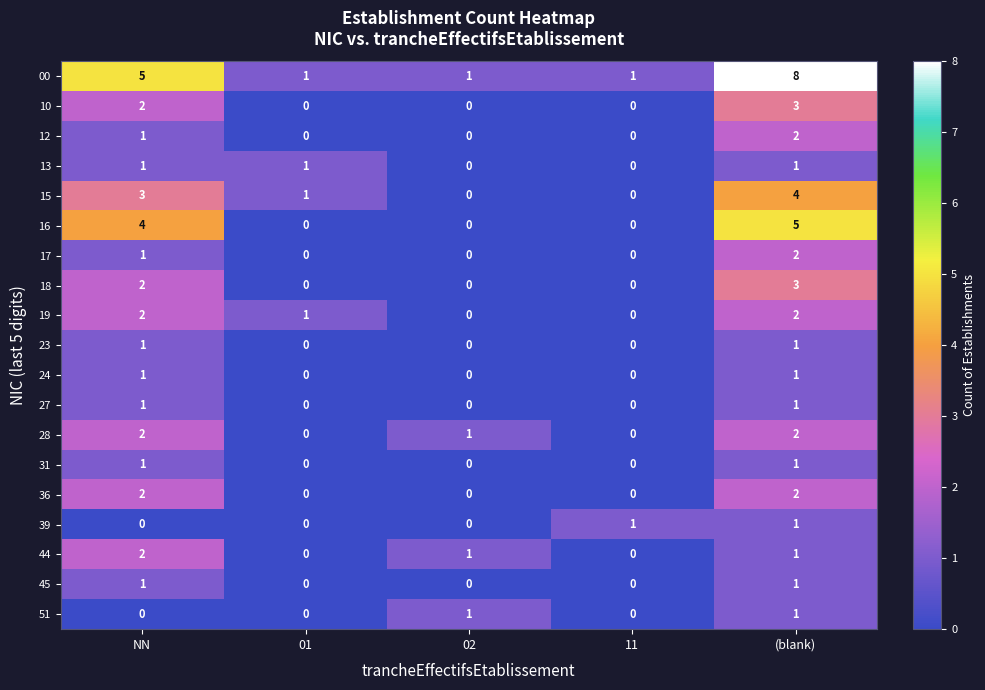

The 45 series shows -1 at 01. True or false?

False